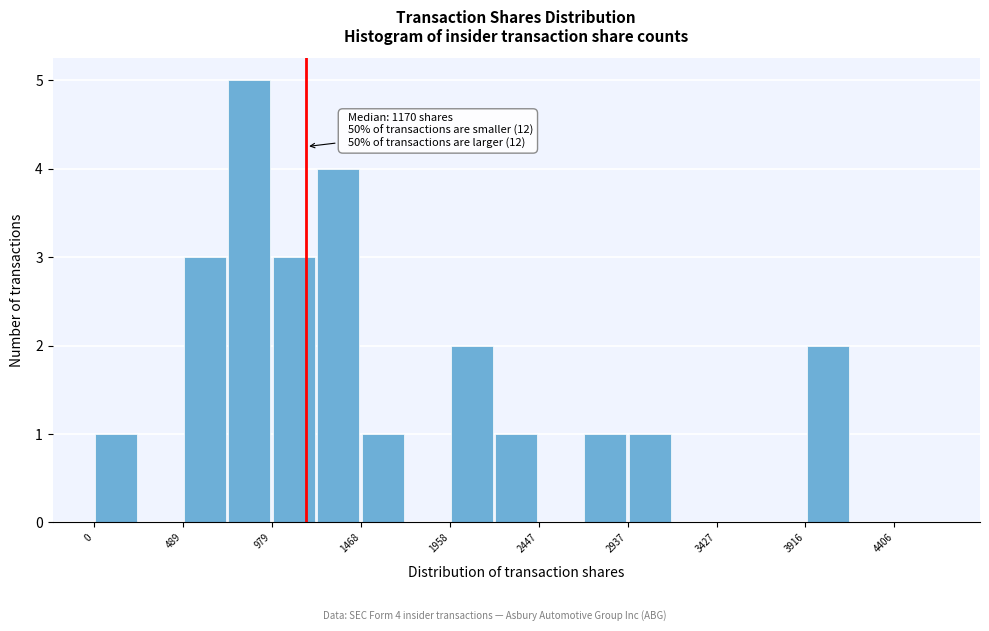

Which range on the x-axis has the tallest bar?

750 to 1000